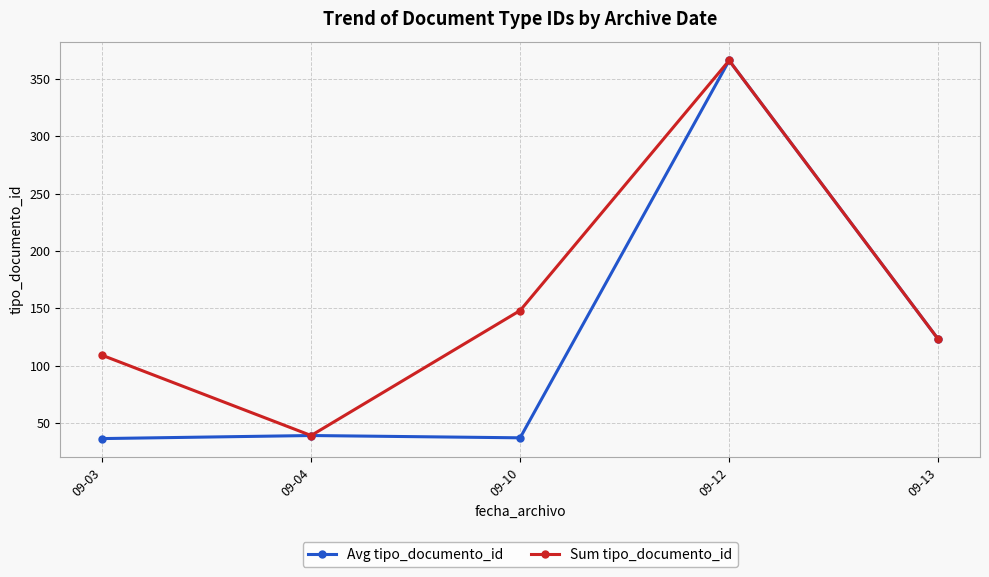

At which category does the chart reach its peak across all series?

09-12